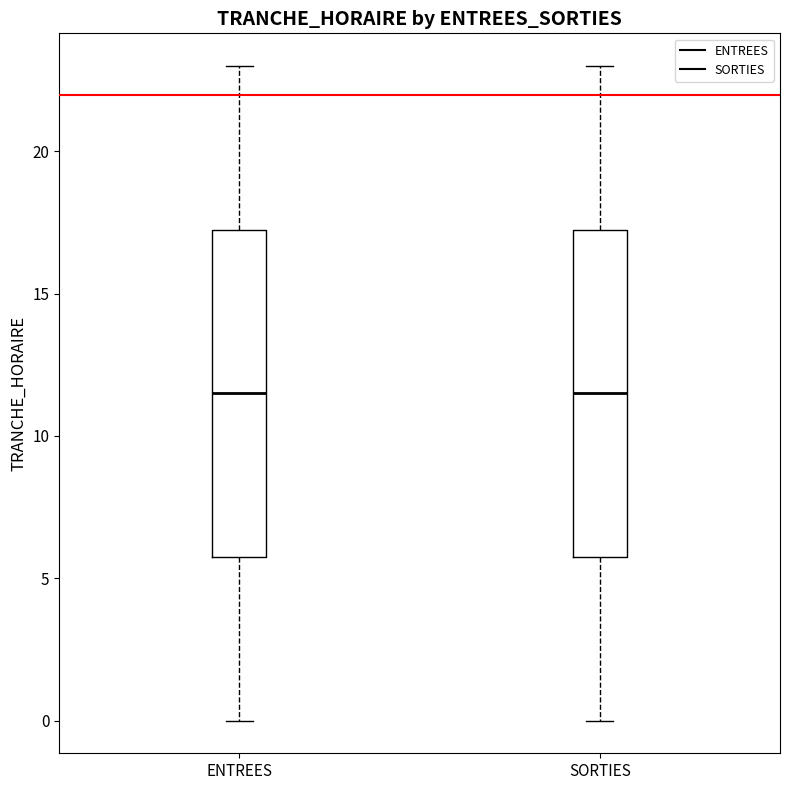

Reading left to right, transcribe this box plot: for each box, give where its median line is, the range the box spans, and where its two whiskers end, as read against the y-axis. The values are not printed on the chart, so give them approximately, as read against the axis.

ENTREES: median 11.5, box 6.0 to 17.5, whiskers 0.0 to 23.0
SORTIES: median 11.5, box 6.0 to 17.5, whiskers 0.0 to 23.0